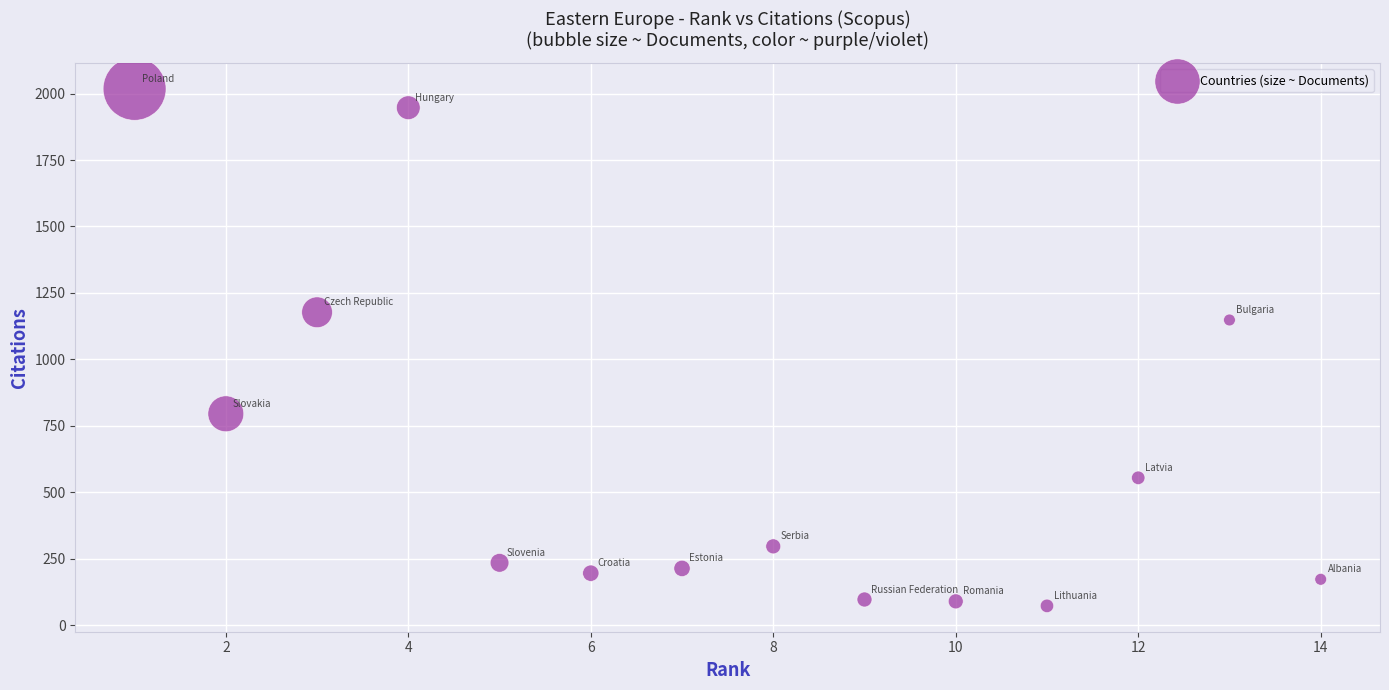

What Y value in the scatter plot is closest to 1045?

1148